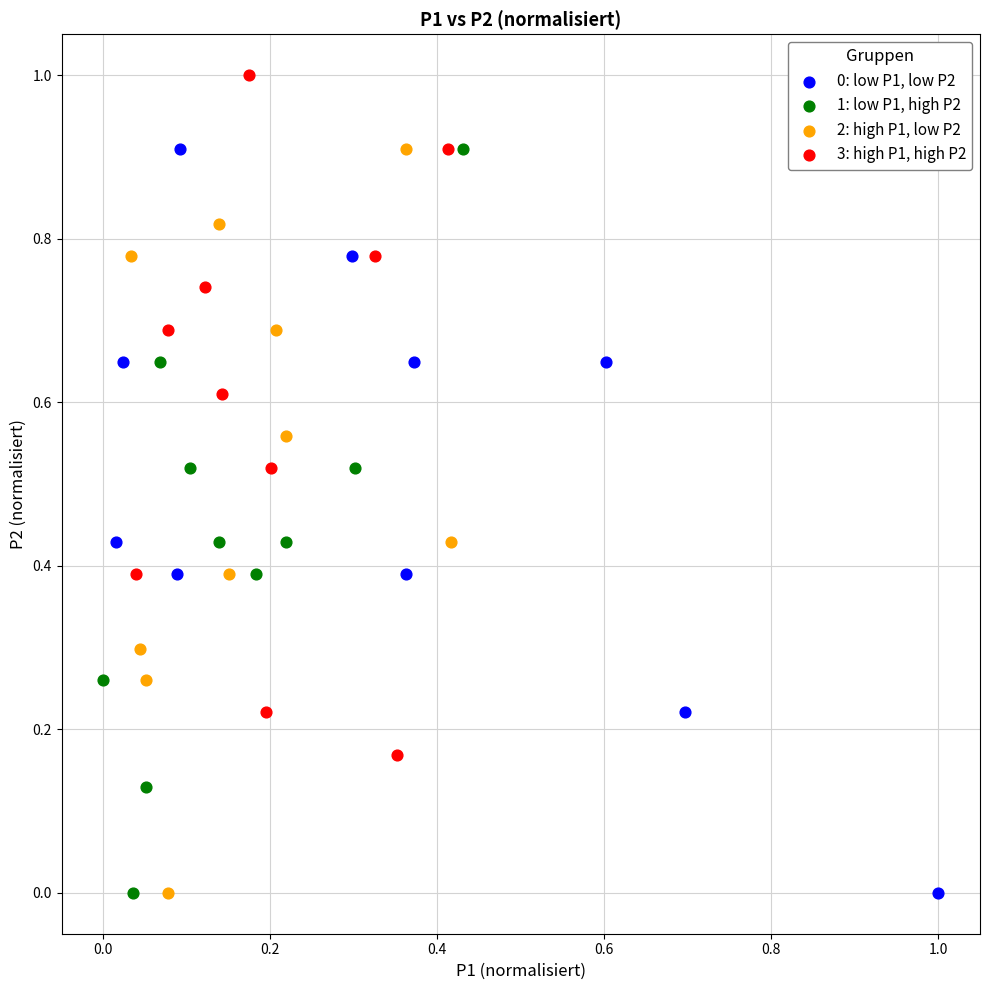

Which series contains the highest Y value?

3: high P1, high P2